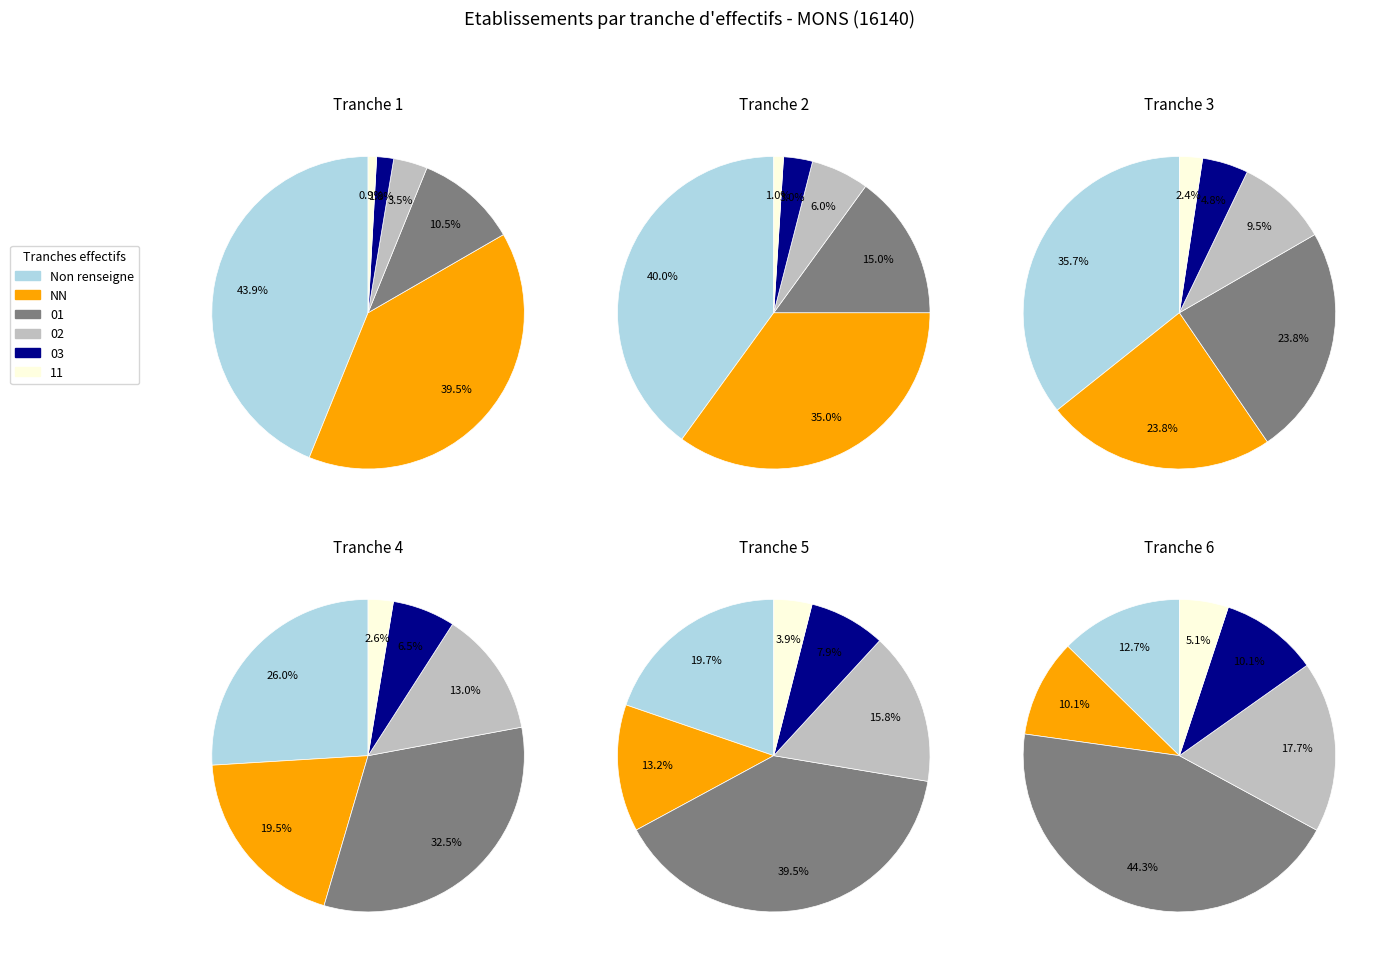

What percentage is the 01 slice, to the nearest percent?

11%